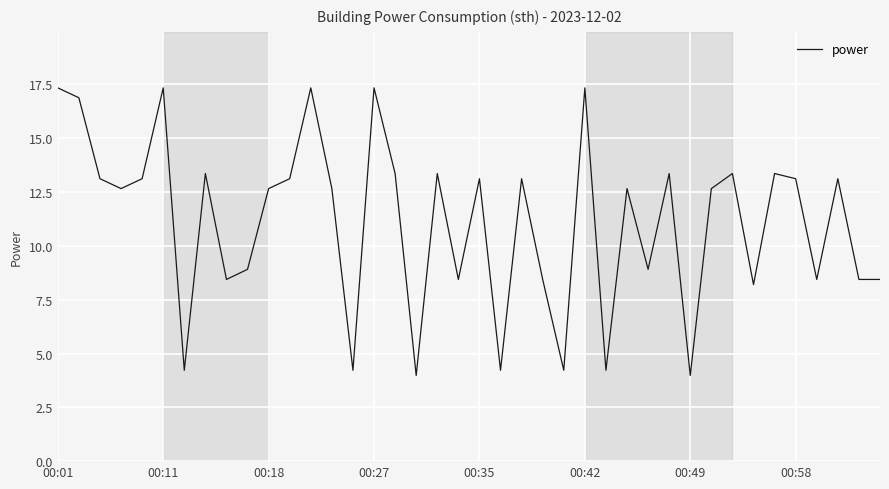

What is the maximum value shown in the chart?

17.3